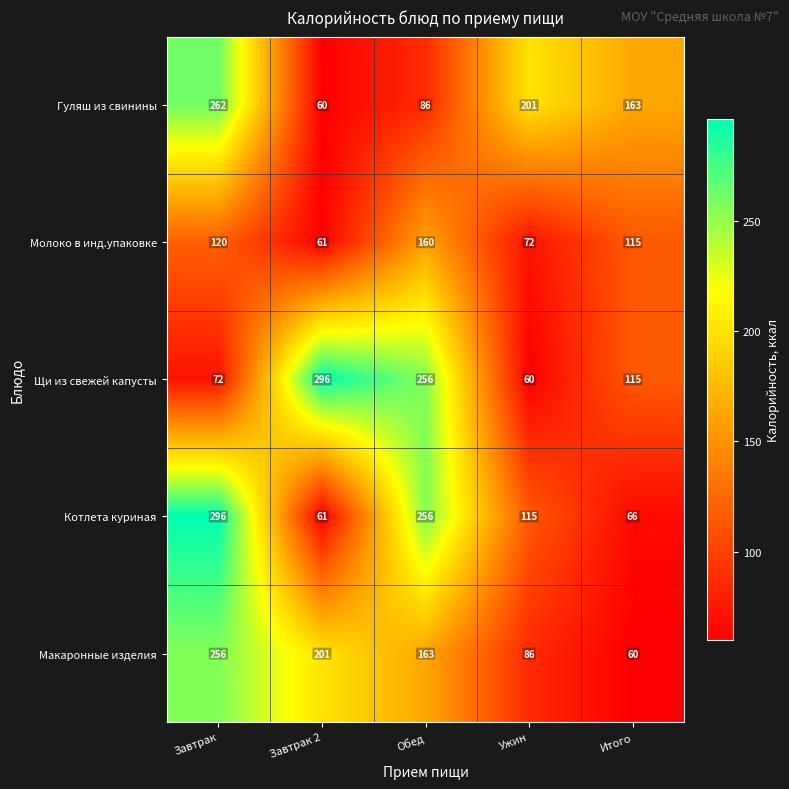

Between Ужин and Итого, which series saw the biggest shift?

Щи из свежей капусты